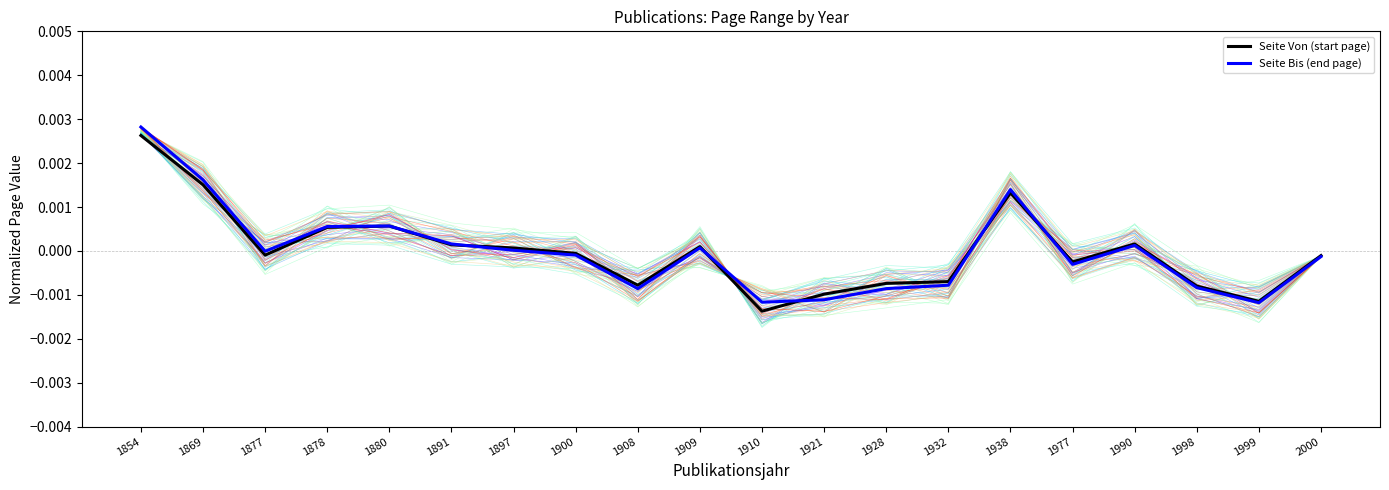

What are all the series names shown in the legend?

Seite Von (start page), Seite Bis (end page)